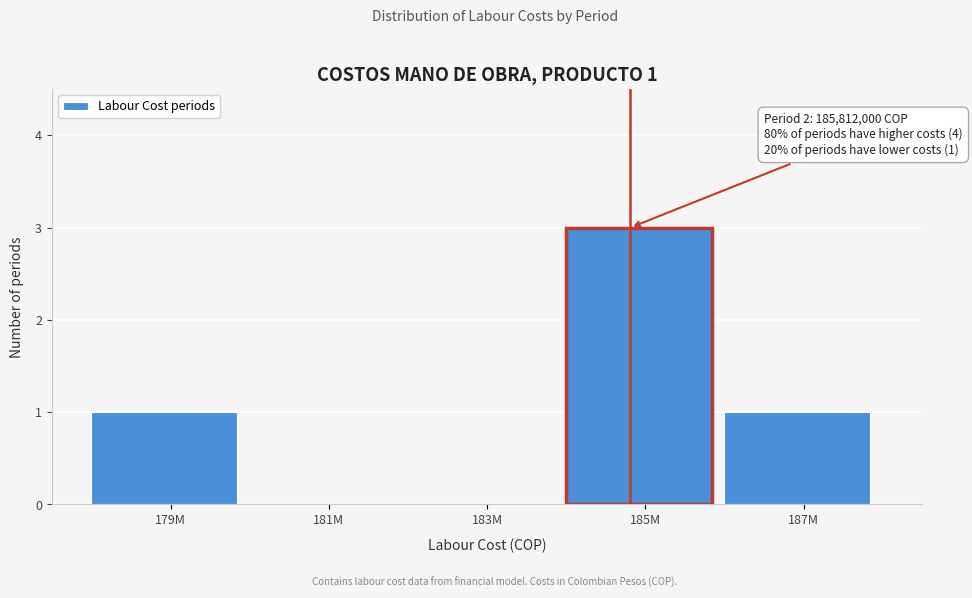

Reading left to right, extract all data points from this chart.

179M=1	181M=0	183M=0	185M=3	187M=1